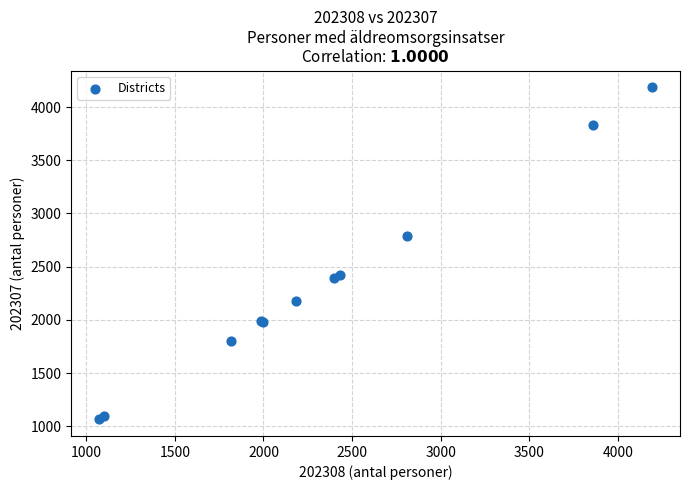

What Y value in the scatter plot is closest to 2626?

2790